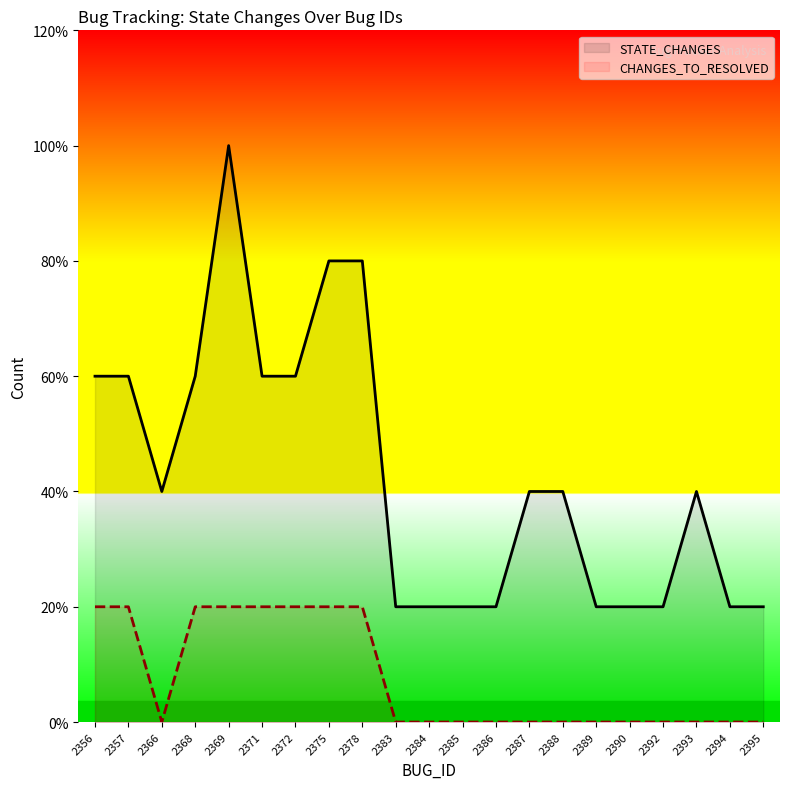

Rank the series at 2378 from lowest to highest value.

CHANGES_TO_RESOLVED, STATE_CHANGES